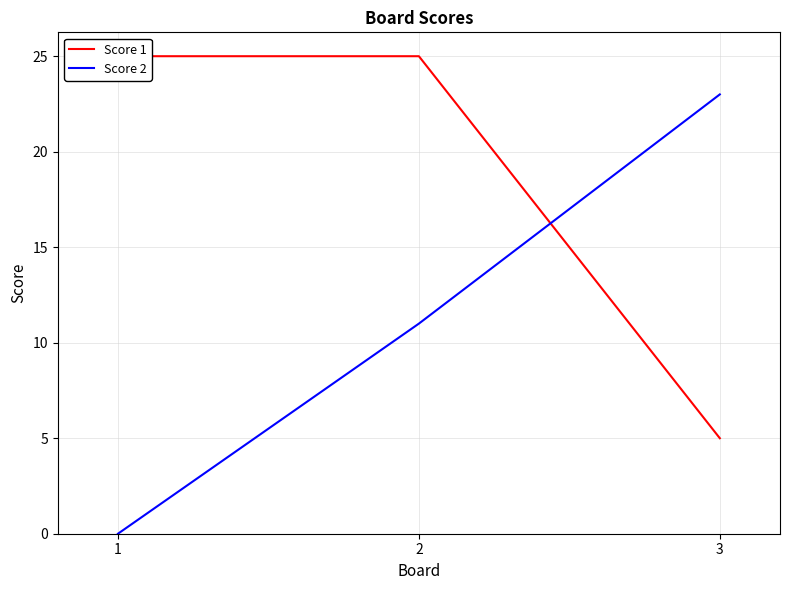

What is the total value across all series at 1?

25